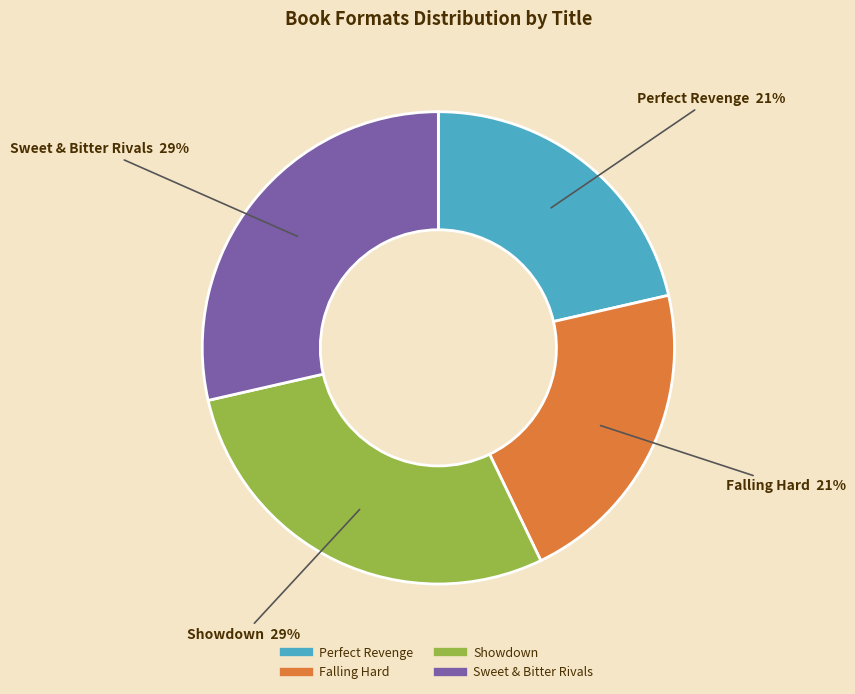

True or false: Perfect Revenge accounts for 21% of the total.

True